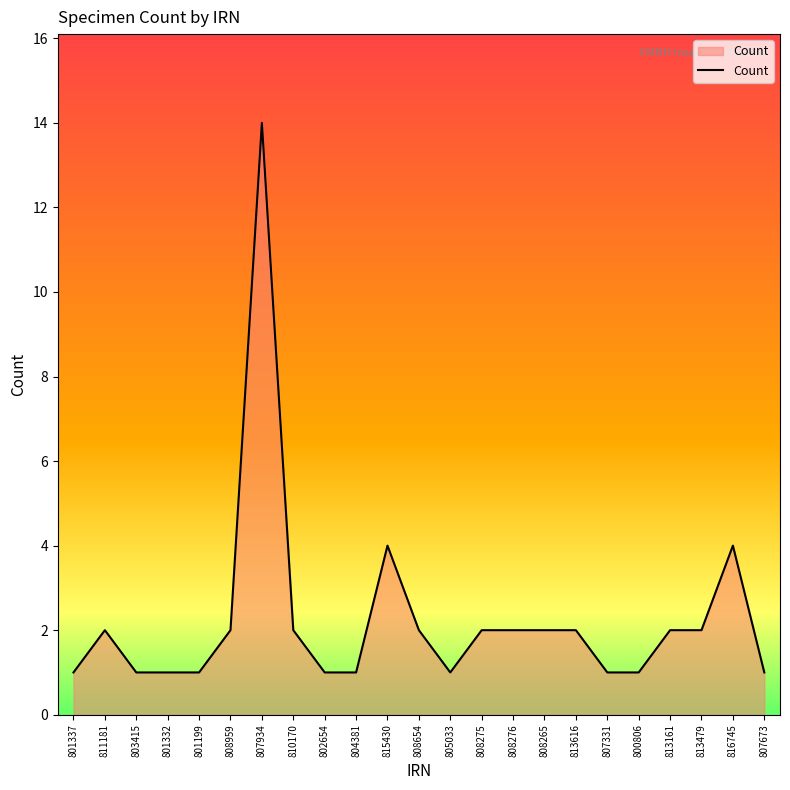

Is it true that the value at 816745 is 4?

True